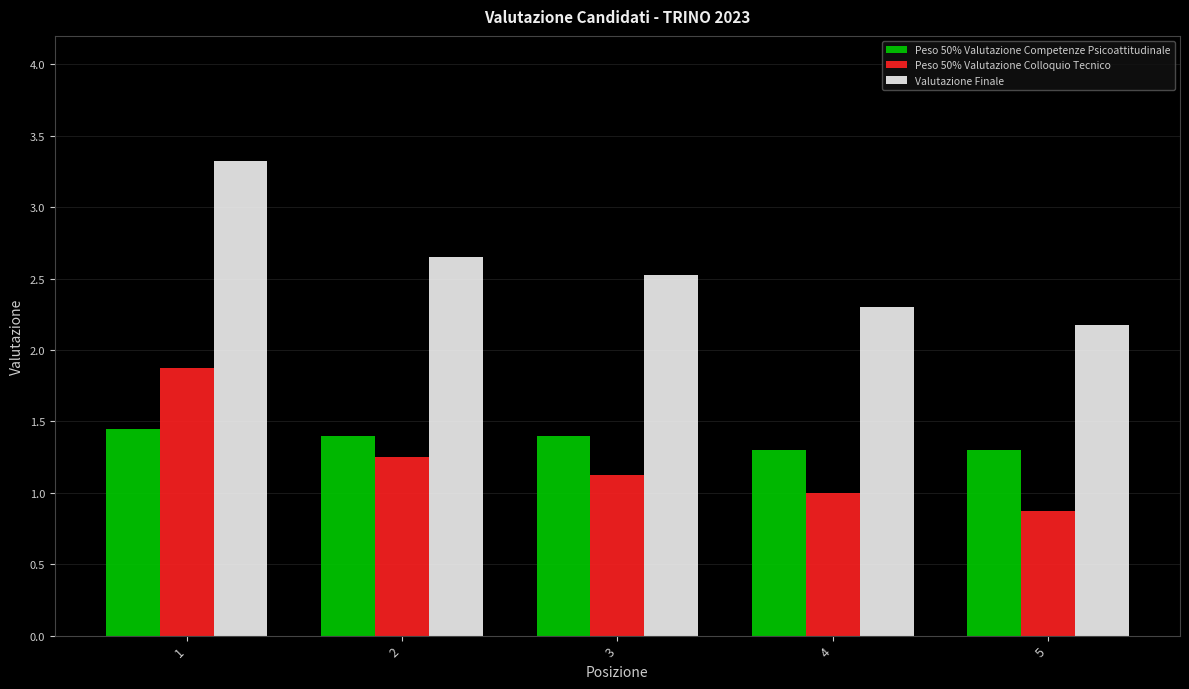

True or false: Peso 50% Valutazione Colloquio Tecnico has a value of 1.1 at 3.

True